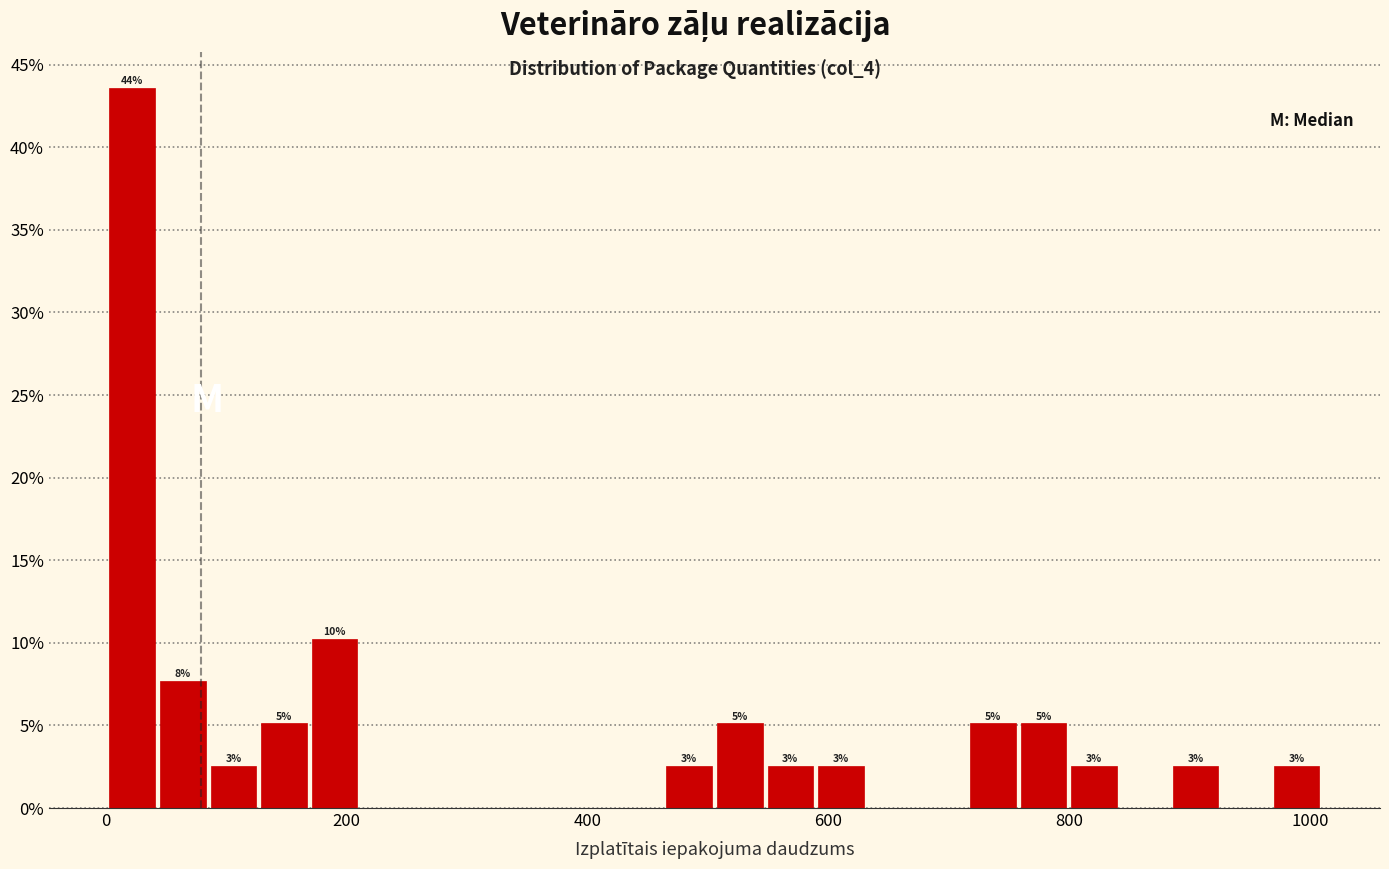

Read against the x-axis, roughly where is the centre of the tallest bar?

20